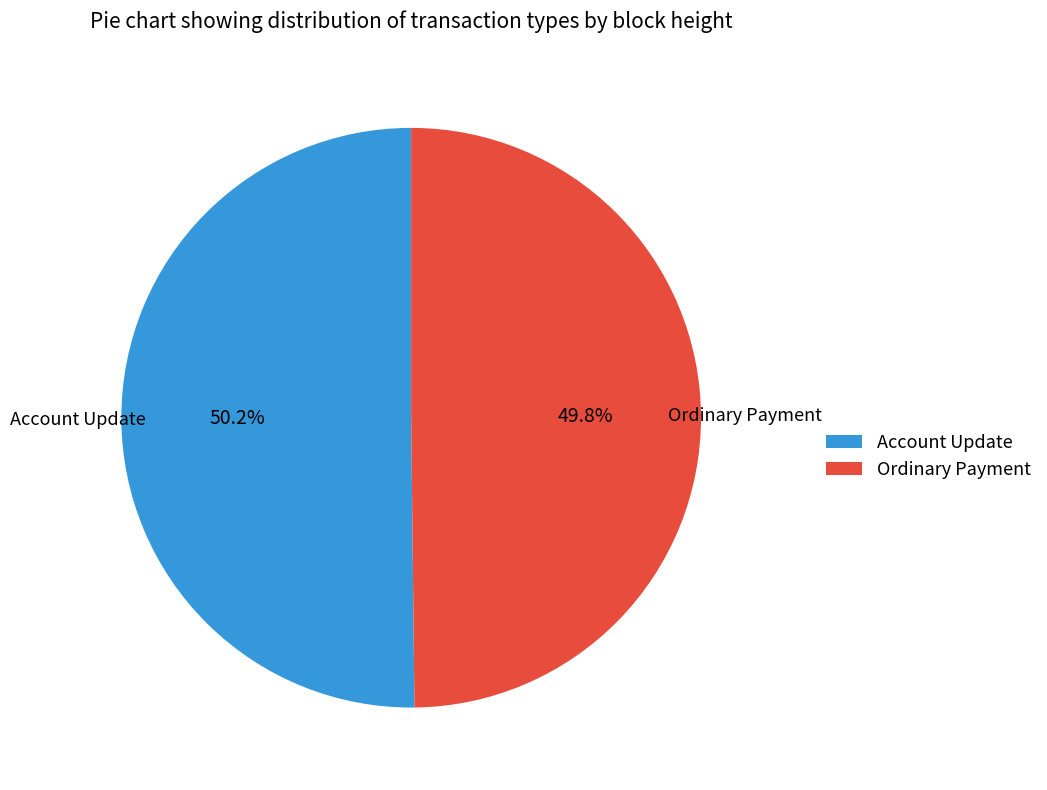

What is the ratio of the value at Account Update to the value at Ordinary Payment?

1.0